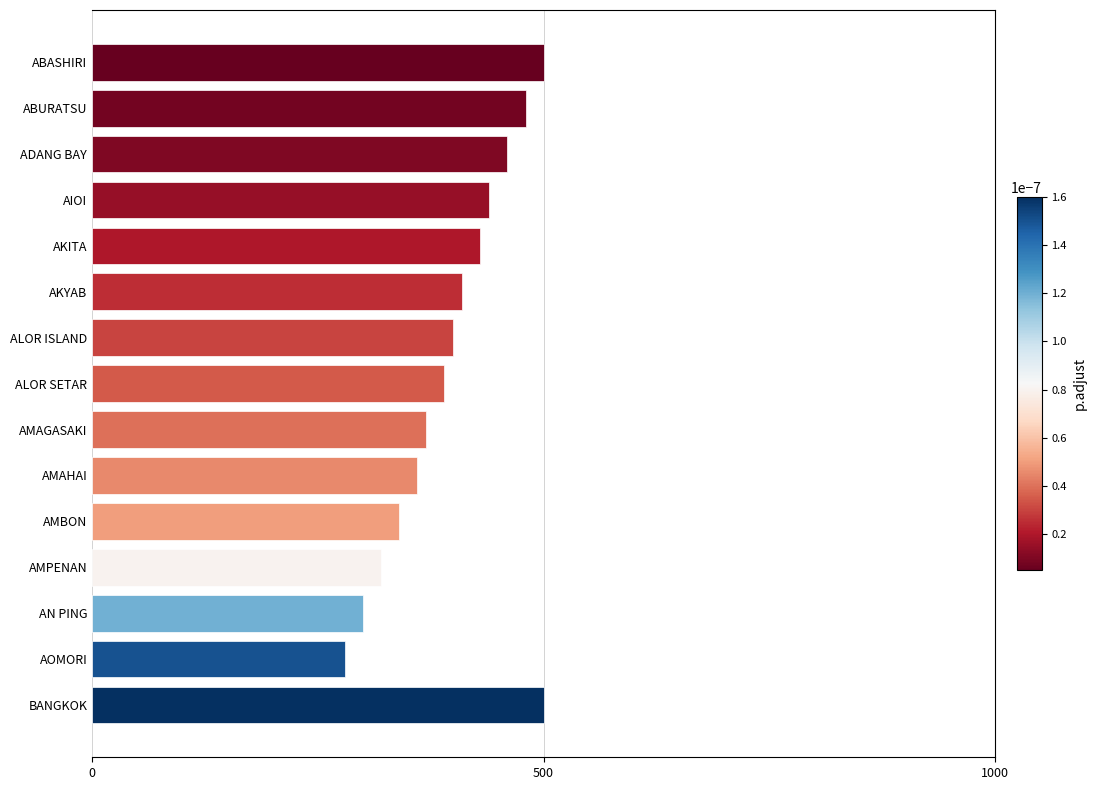

Reading top to bottom, list all the values displayed in this chart.

ABASHIRI=500	ABURATSU=480	ADANG BAY=460	AIOI=440	AKITA=430	AKYAB=410	ALOR ISLAND=400	ALOR SETAR=390	AMAGASAKI=370	AMAHAI=360	AMBON=340	AMPENAN=320	AN PING=300	AOMORI=280	BANGKOK=500